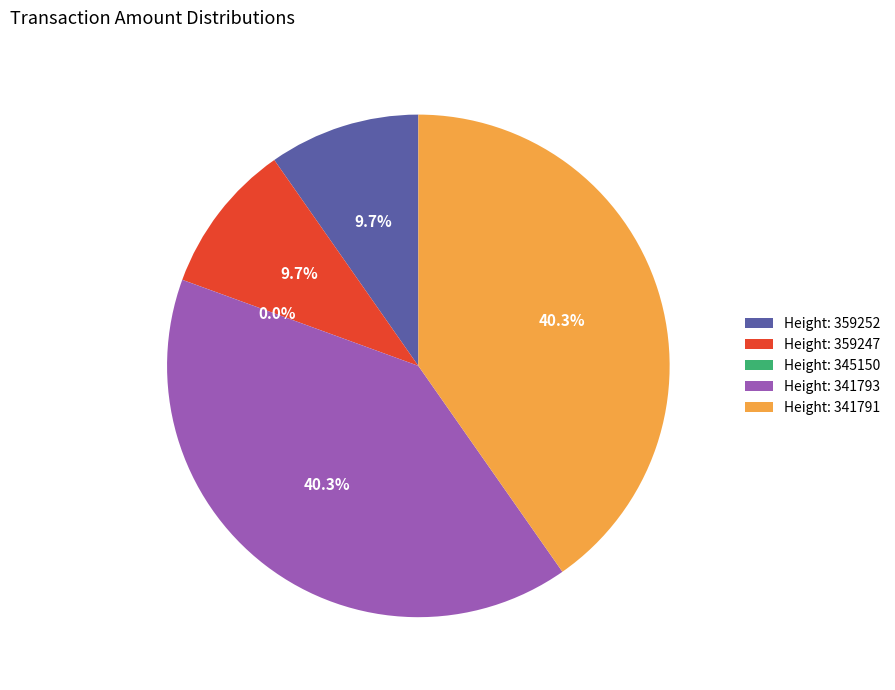

Is Height: 359247 the majority of the pie?

No